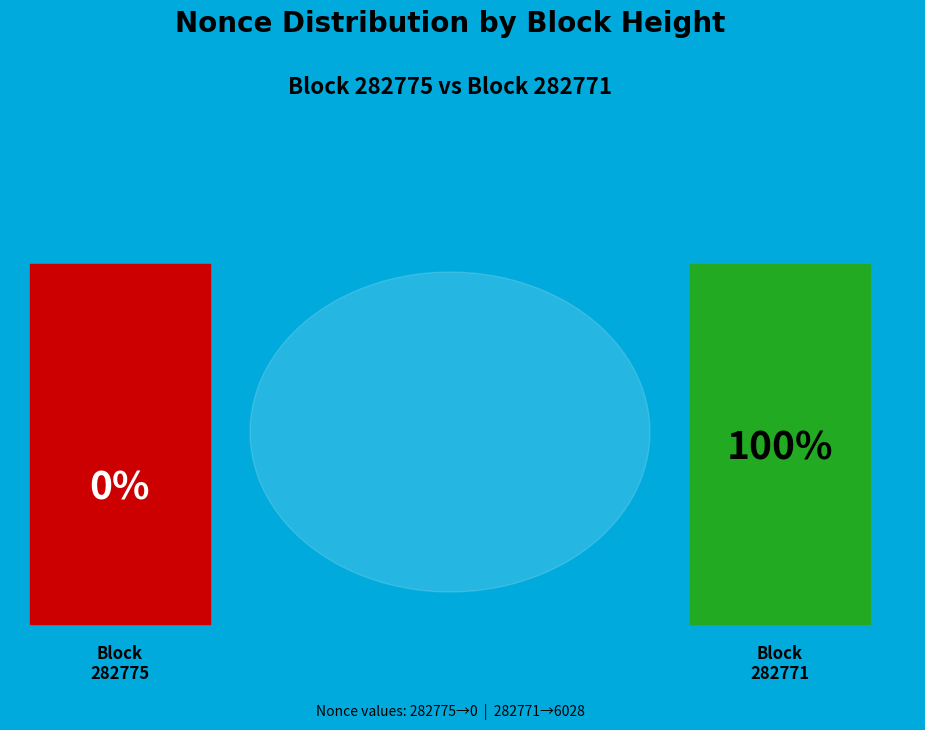

How much of the chart is everything except 282775?

100.0%